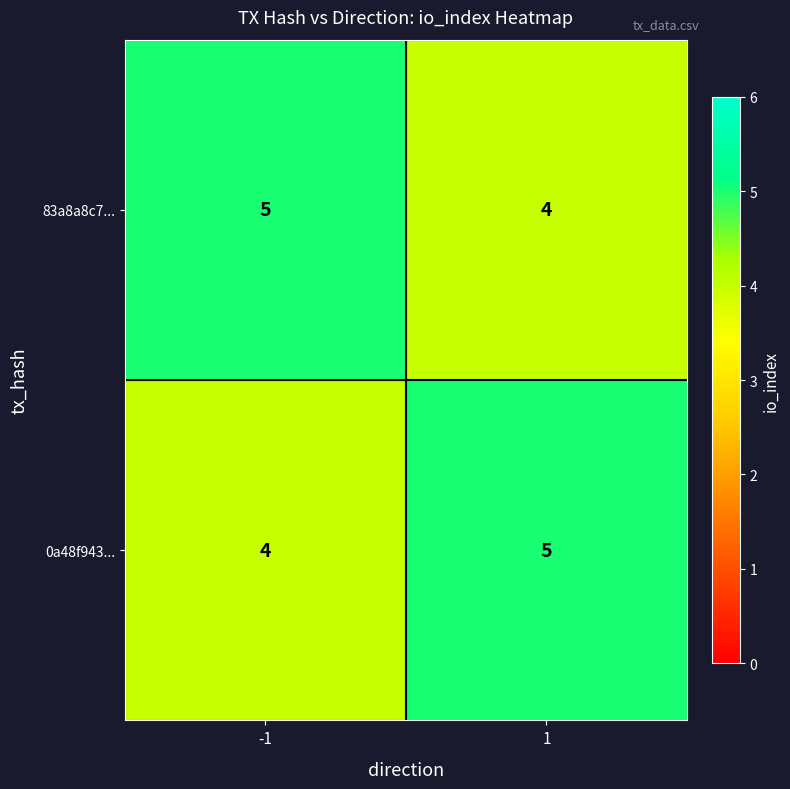

The value of 0a48f943... at 1 is 5. True or false?

True